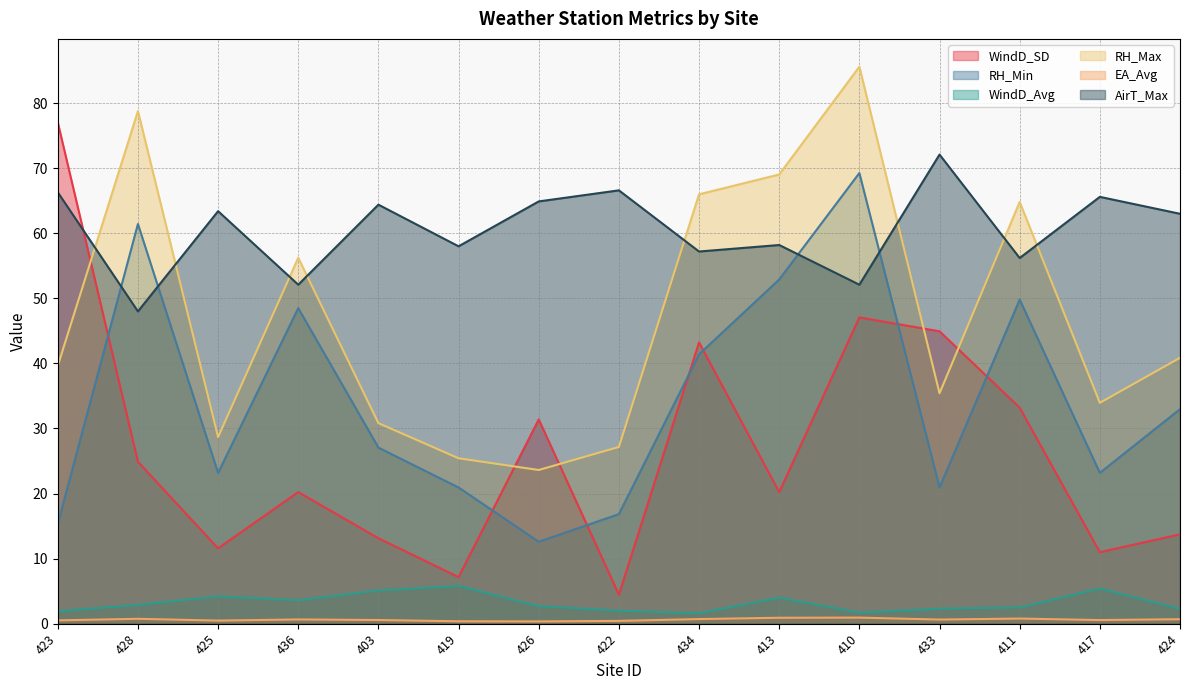

What are all the series names shown in the legend?

WindD_SD, RH_Min, WindD_Avg, RH_Max, EA_Avg, AirT_Max